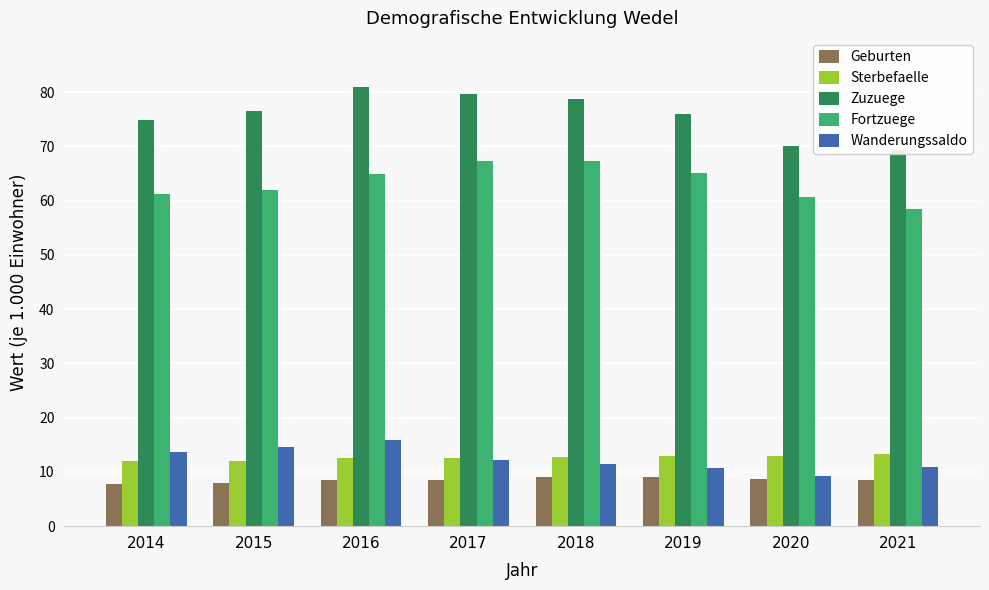

What is the total value across all series at 2015?

173.0